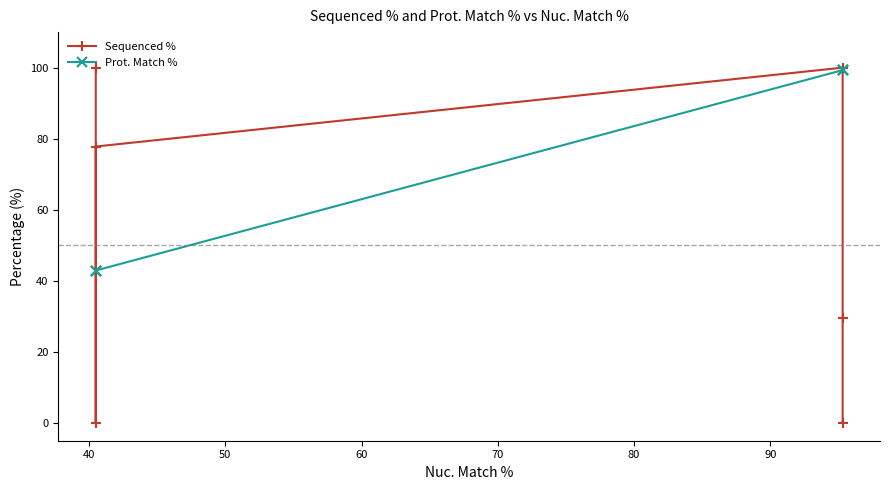

How many Sequenced % values are between 0 and 100?

6